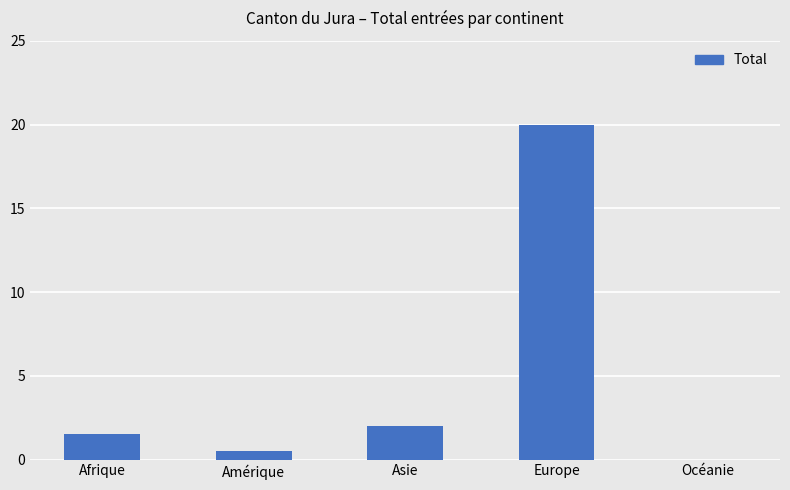

Which label corresponds to the largest value in the chart?

Europe